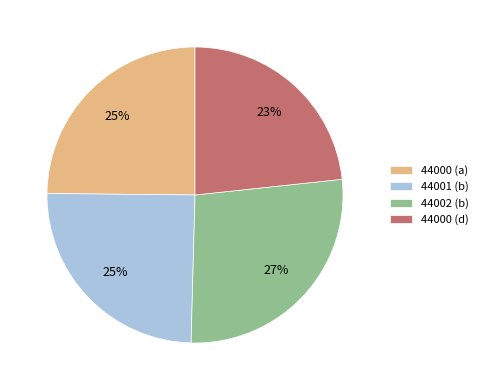

Which slice is the smallest?

44000 (d)